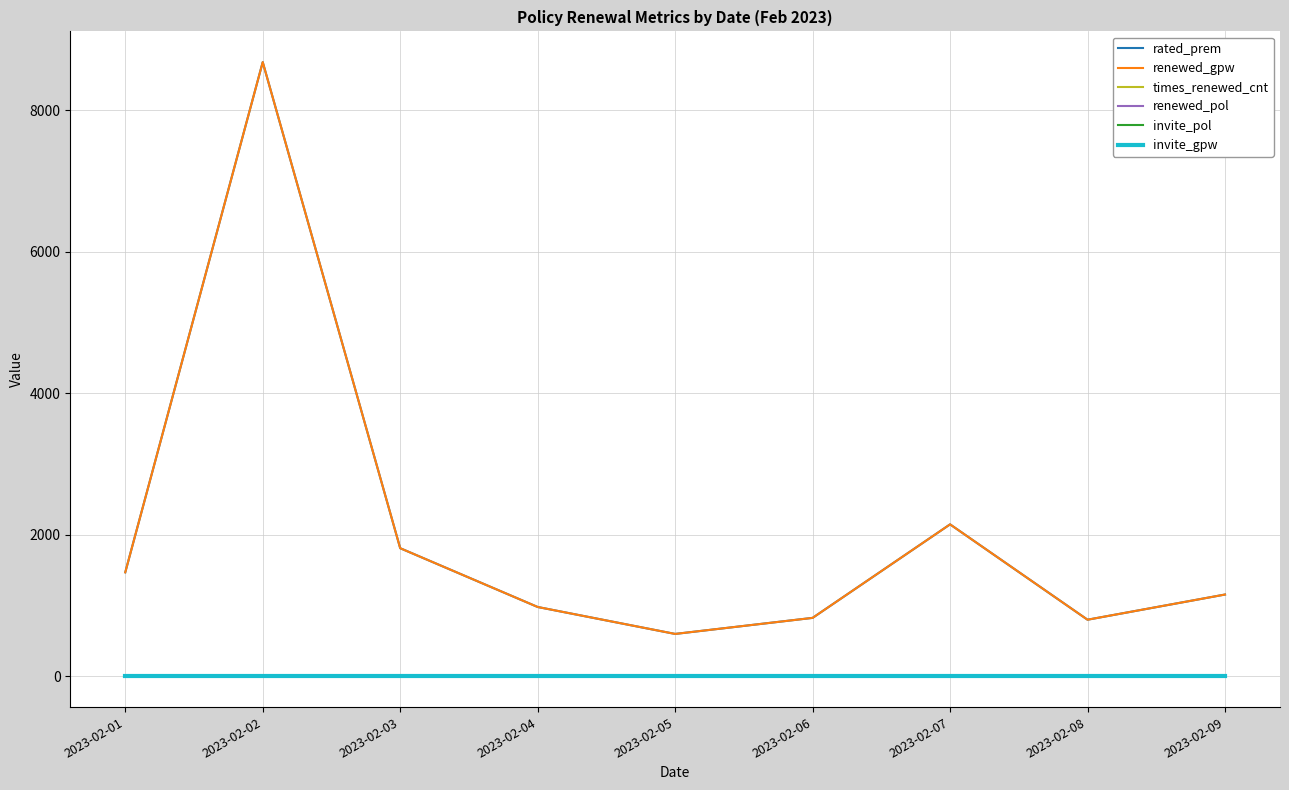

What is the difference between the maximum and minimum values in the renewed_gpw series?

8084